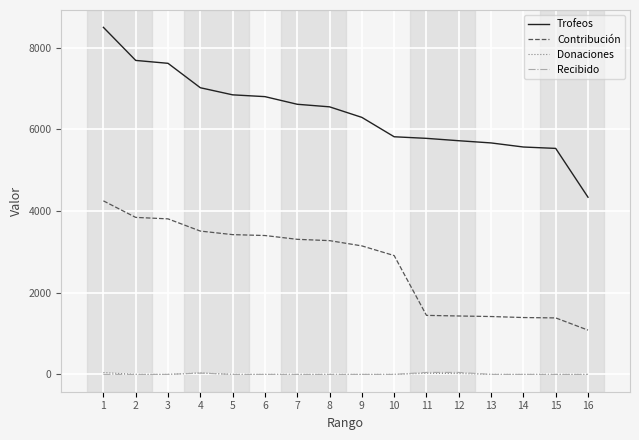

Does the chart have visible grid lines?

Yes